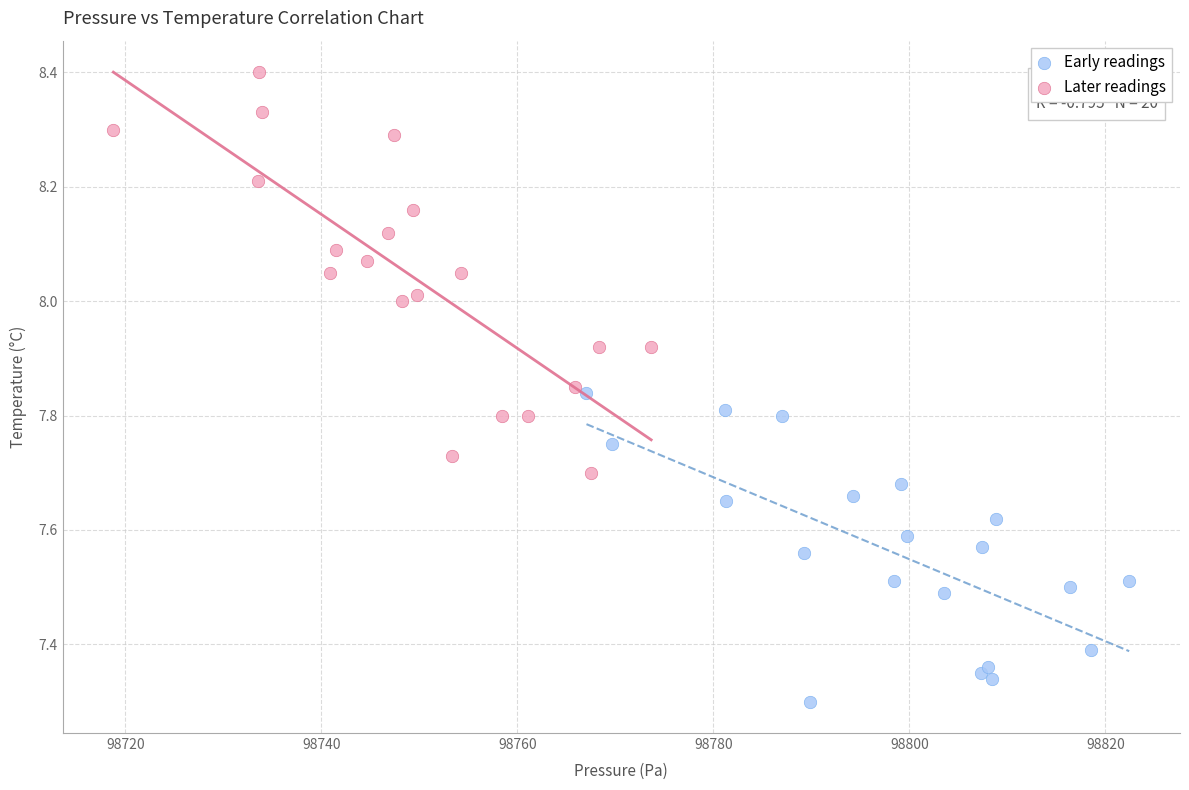

Which series reaches the maximum Y coordinate?

Later readings